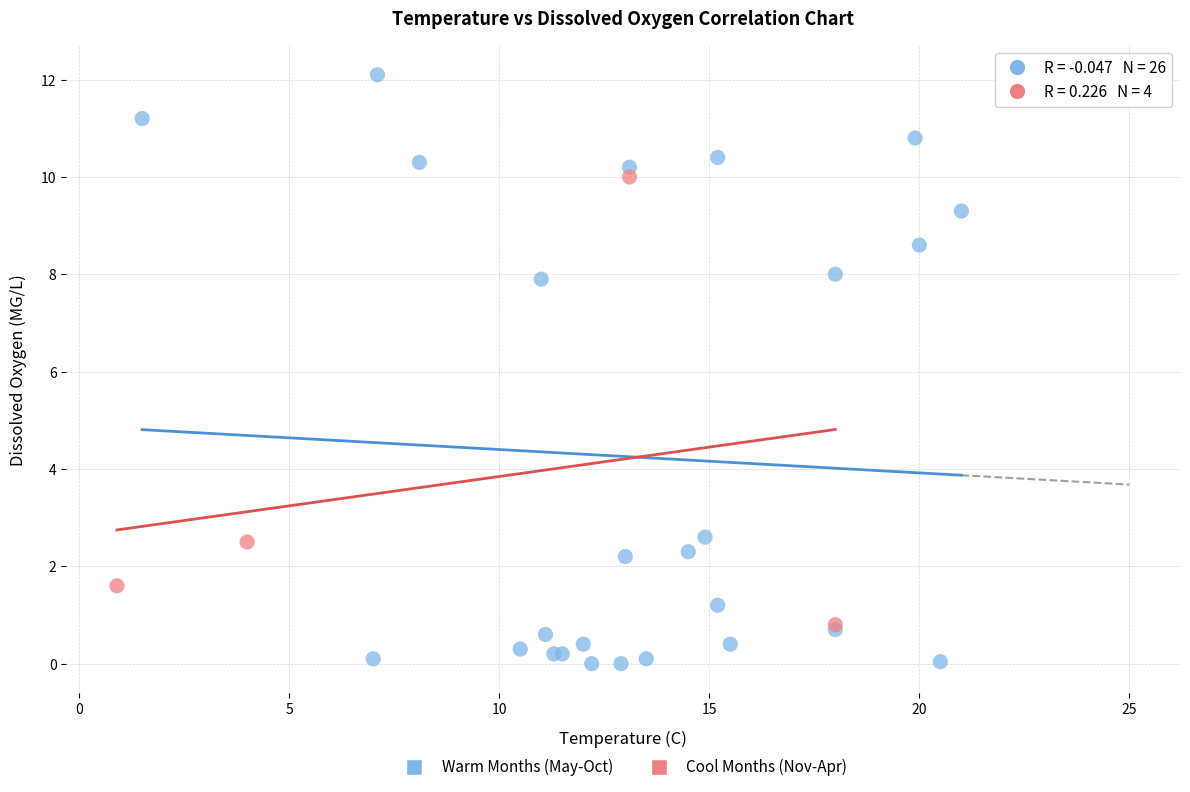

Which series has the largest Y range (max minus min)?

Warm Months (May-Oct)